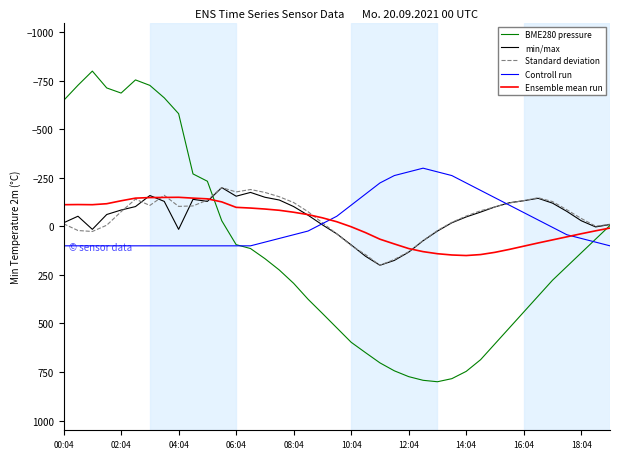

What is the greatest value displayed?

800.0